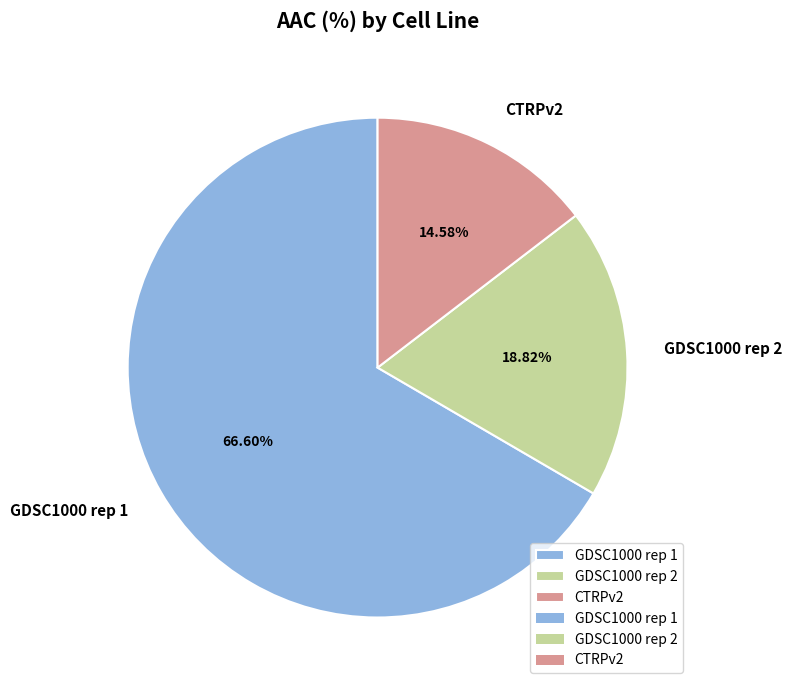

To the nearest percent, what portion does GDSC1000 rep 2 represent?

19%